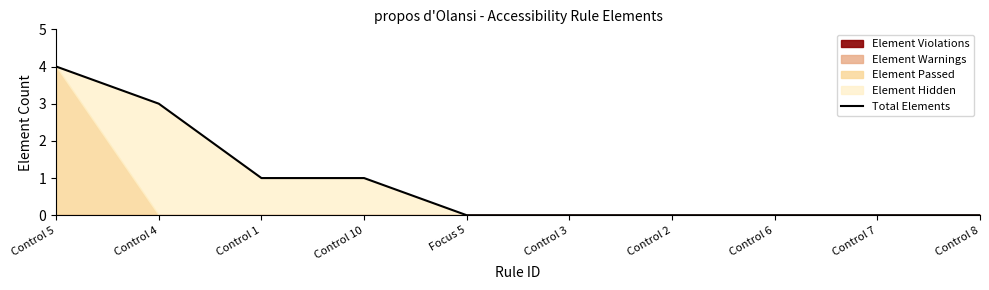

What is the sum of the values at Control 4 and Focus 5?

3